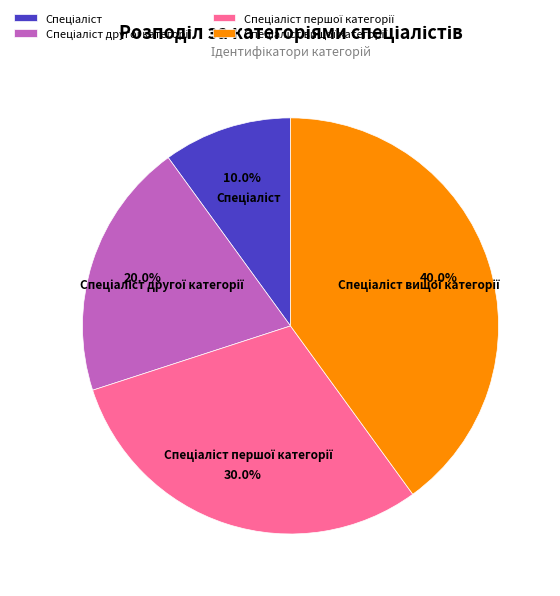

Does any single category account for the majority?

No